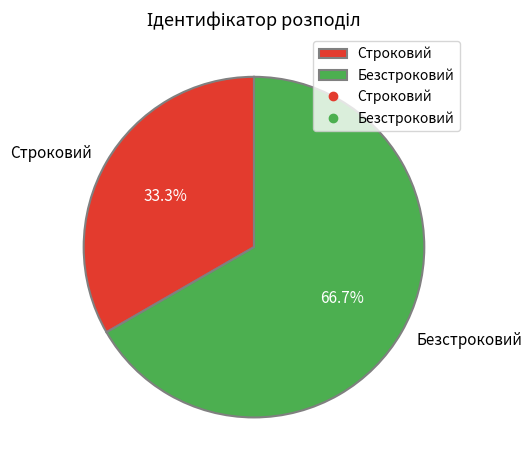

To the nearest percent, what is the combined percentage of Строковий and Безстроковий?

100%